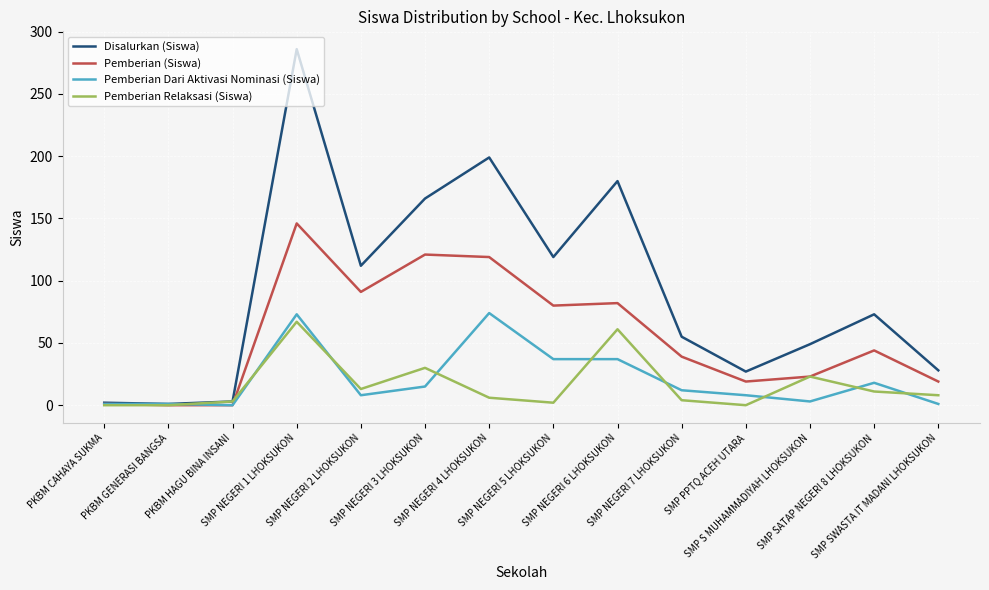

Which series has the largest total across all categories?

Disalurkan (Siswa)